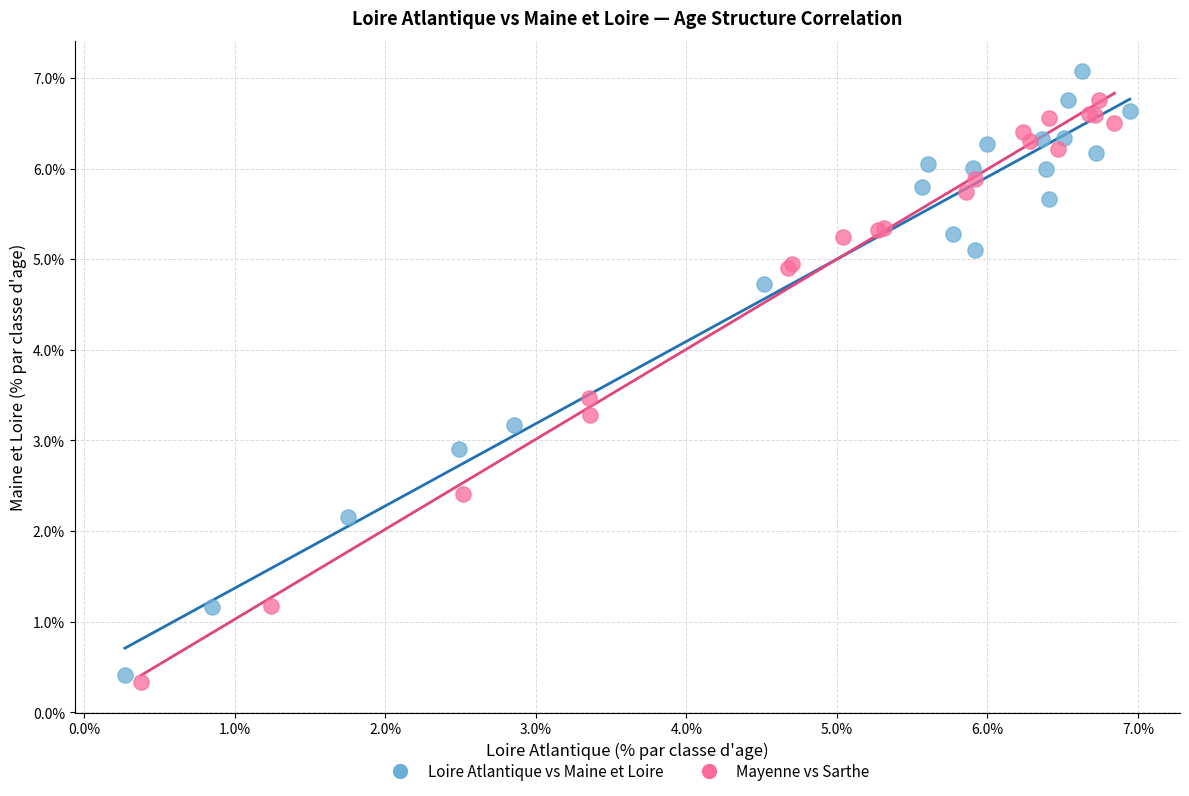

Which series has the largest Y range (max minus min)?

Loire Atlantique vs Maine et Loire